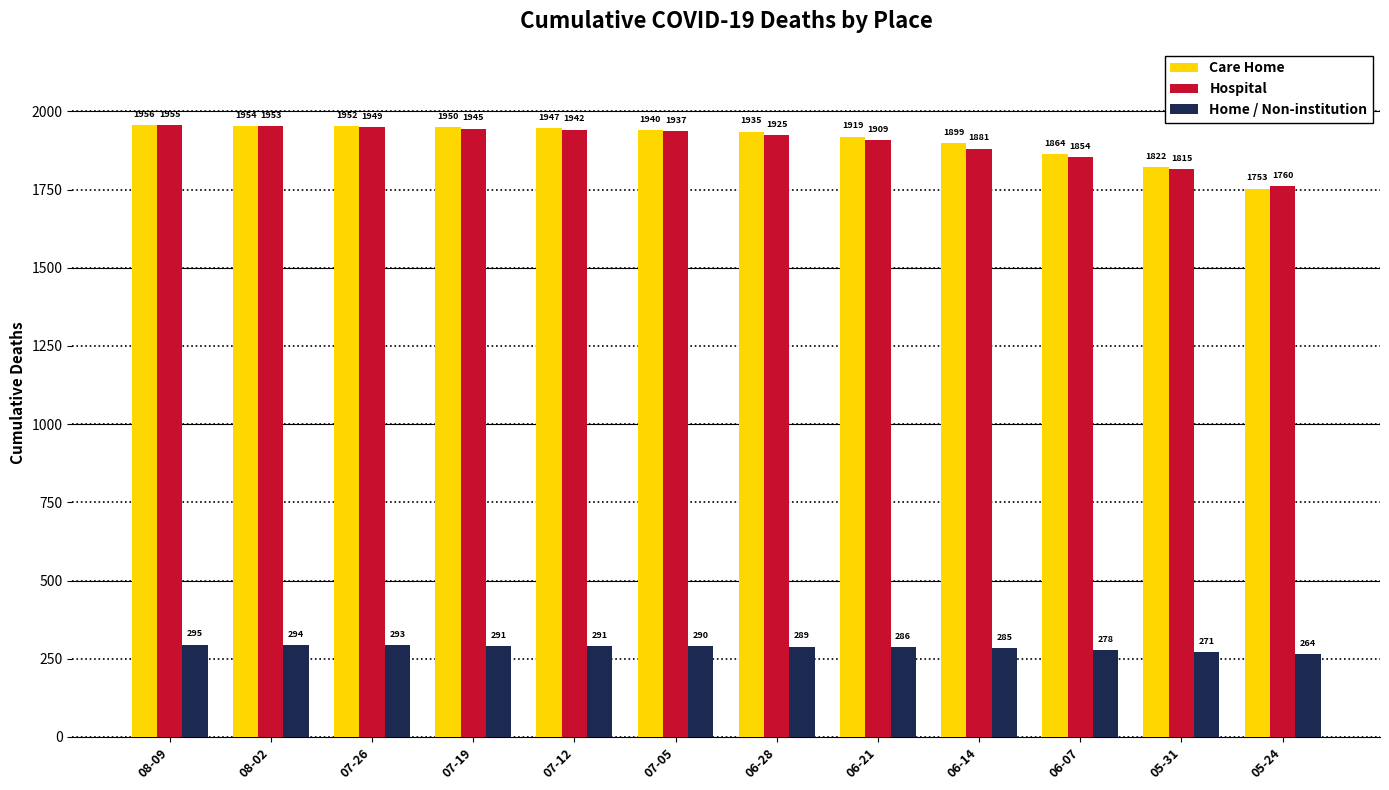

What is the label of the 7th bar from the left?

06-28